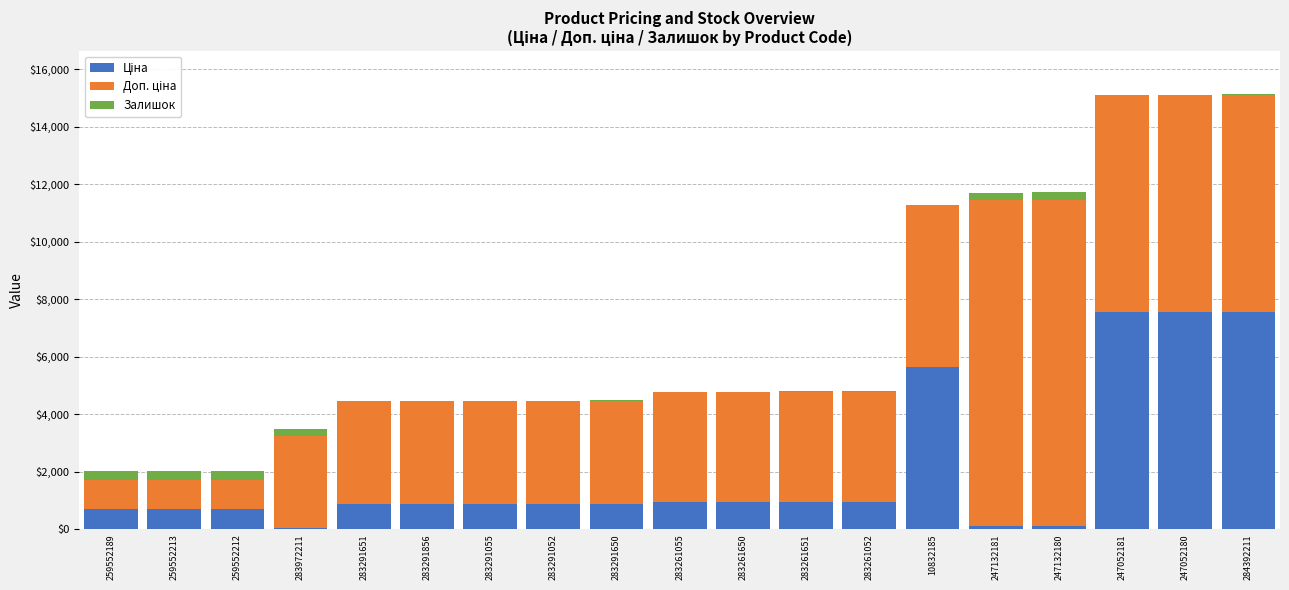

At which label does Доп. ціна first exceed 3828?

283261055